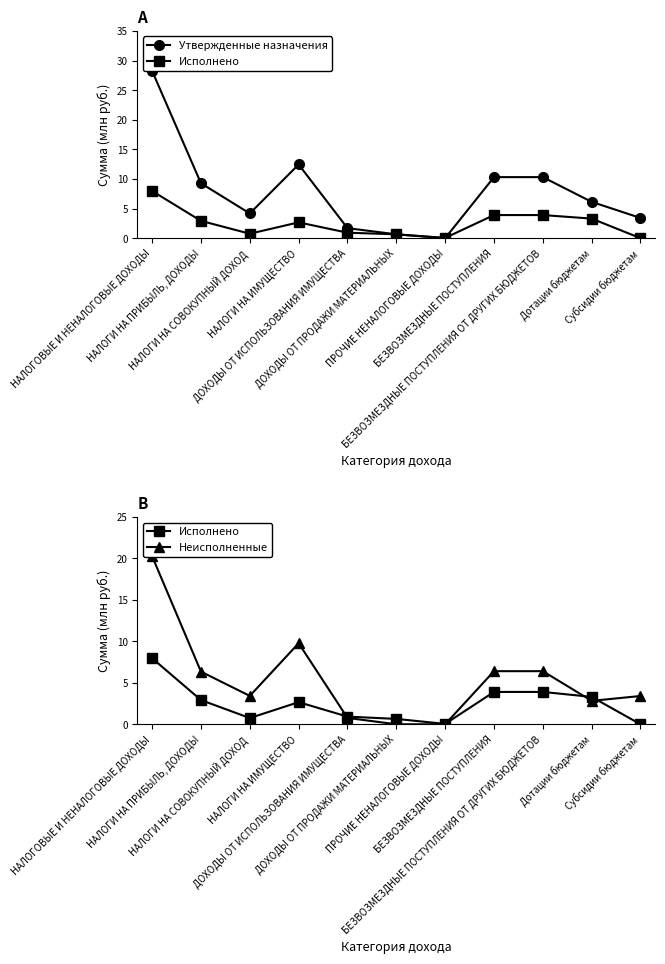

The value of Исполнено at Субсидии бюджетам is -3.5. True or false?

False